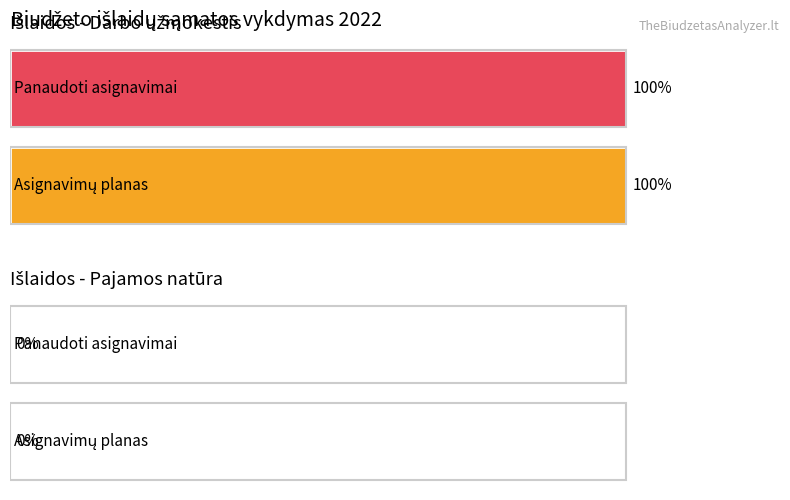

The value of Asignavimų planas at Pajamos natūra is 868. True or false?

False